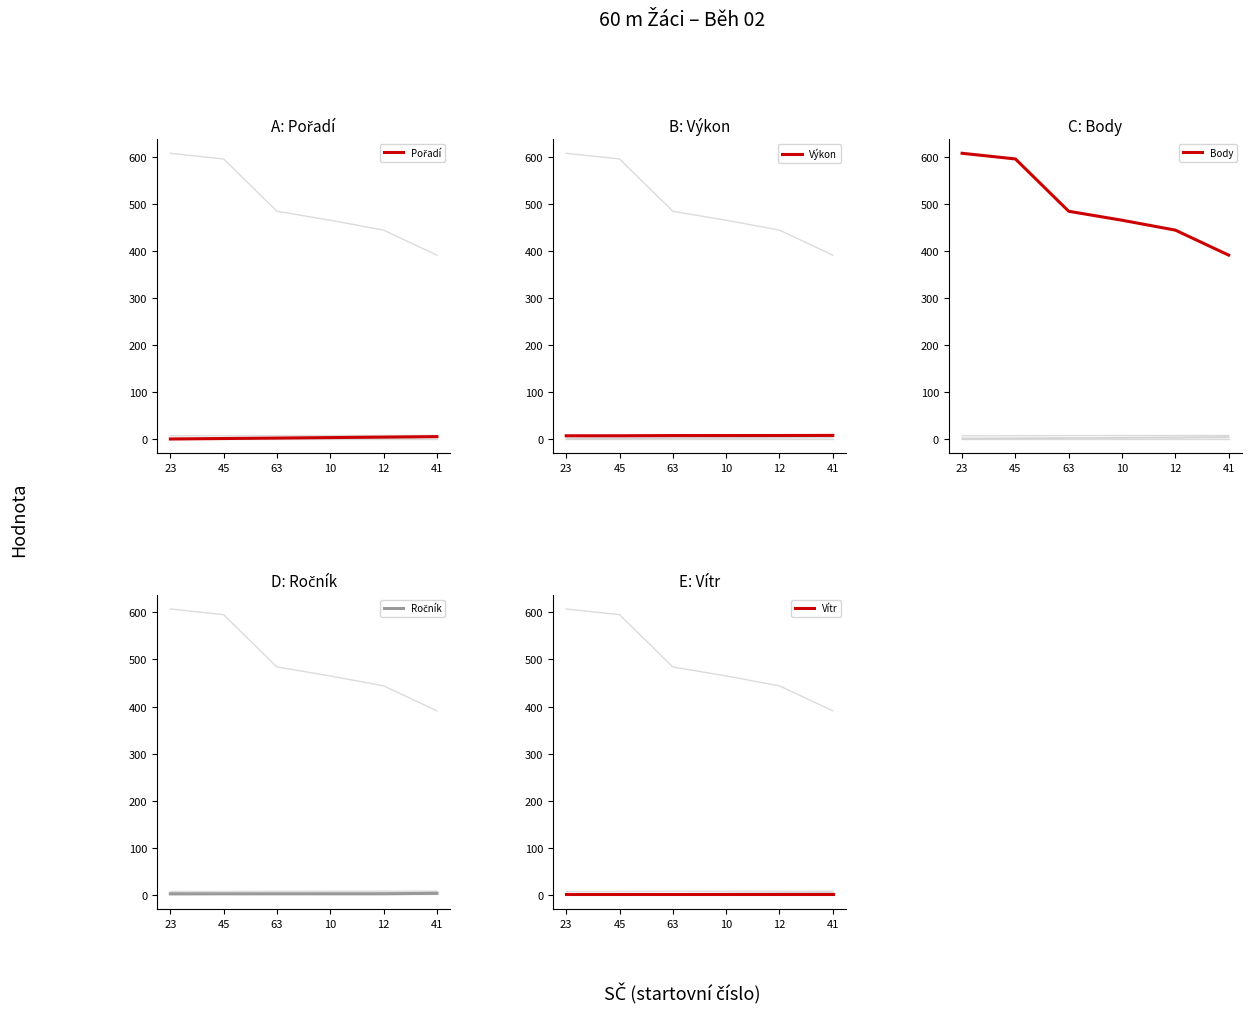

True or false: Vítr and Výkon cross at least once.

False